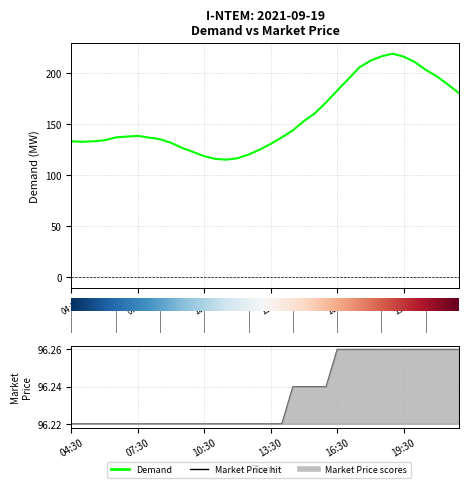

Reading left to right, list all the values displayed in this chart.

Demand: 133.3	132.7	133.2	134.2	137.0	137.9	138.6	136.9	135.3	131.8	126.8	122.8	118.6	116.0	115.2	116.6	120.2	125.0	130.7	137.1	143.9	153.1	160.8	171.3	182.9	194.2	205.7	212.2	216.6	219.2	216.4	211.1	203.4	197.0	189.0	180.6
Market Price: 96.2	96.2	96.2	96.2	96.2	96.2	96.2	96.2	96.2	96.2	96.2	96.2	96.2	96.2	96.2	96.2	96.2	96.2	96.2	96.2	96.2	96.2	96.2	96.2	96.3	96.3	96.3	96.3	96.3	96.3	96.3	96.3	96.3	96.3	96.3	96.3